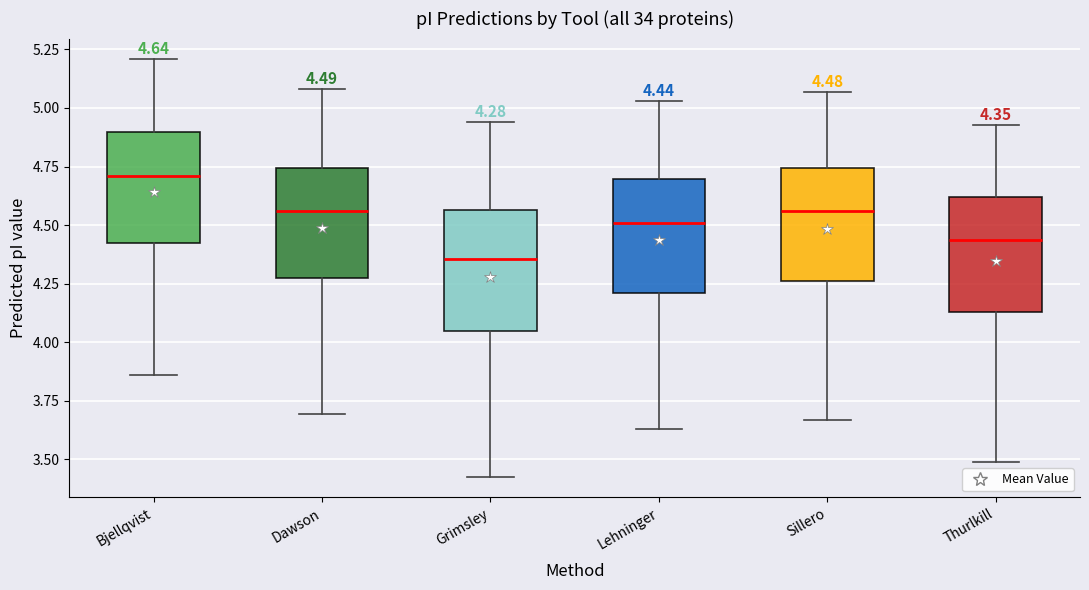

Which box's median line is the lowest?

Grimsley